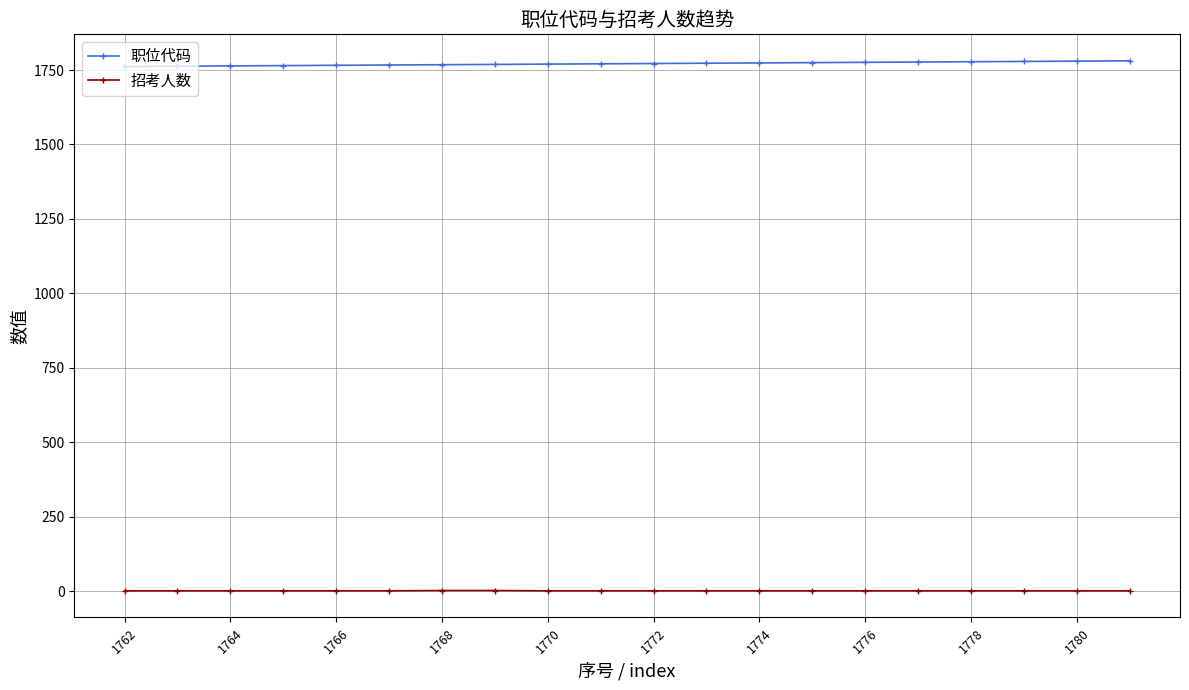

True or false: 职位代码 and 招考人数 cross at least once.

False